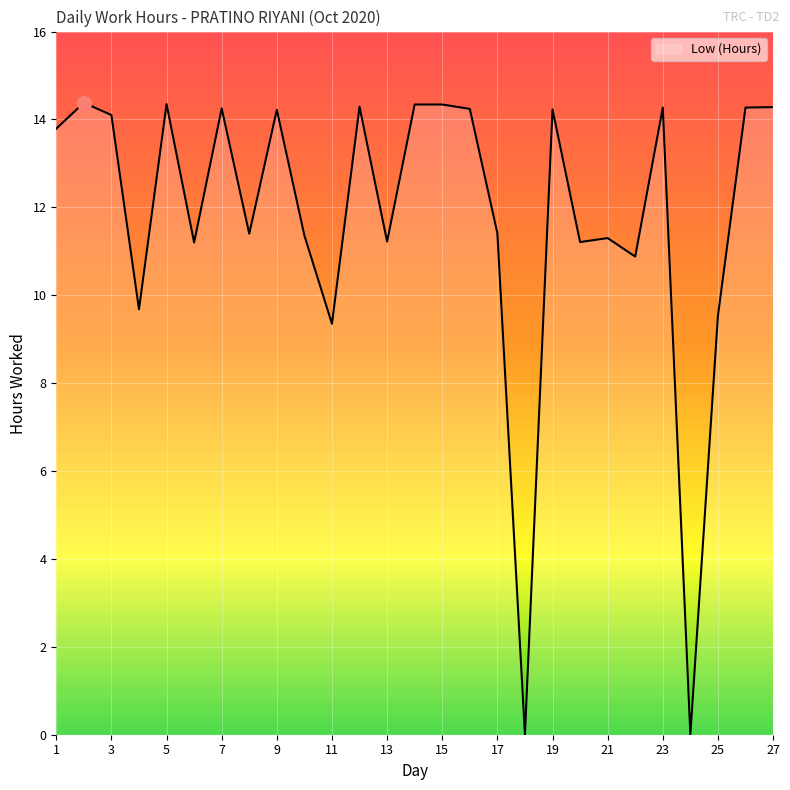

What is the difference between the maximum and minimum values?

14.4